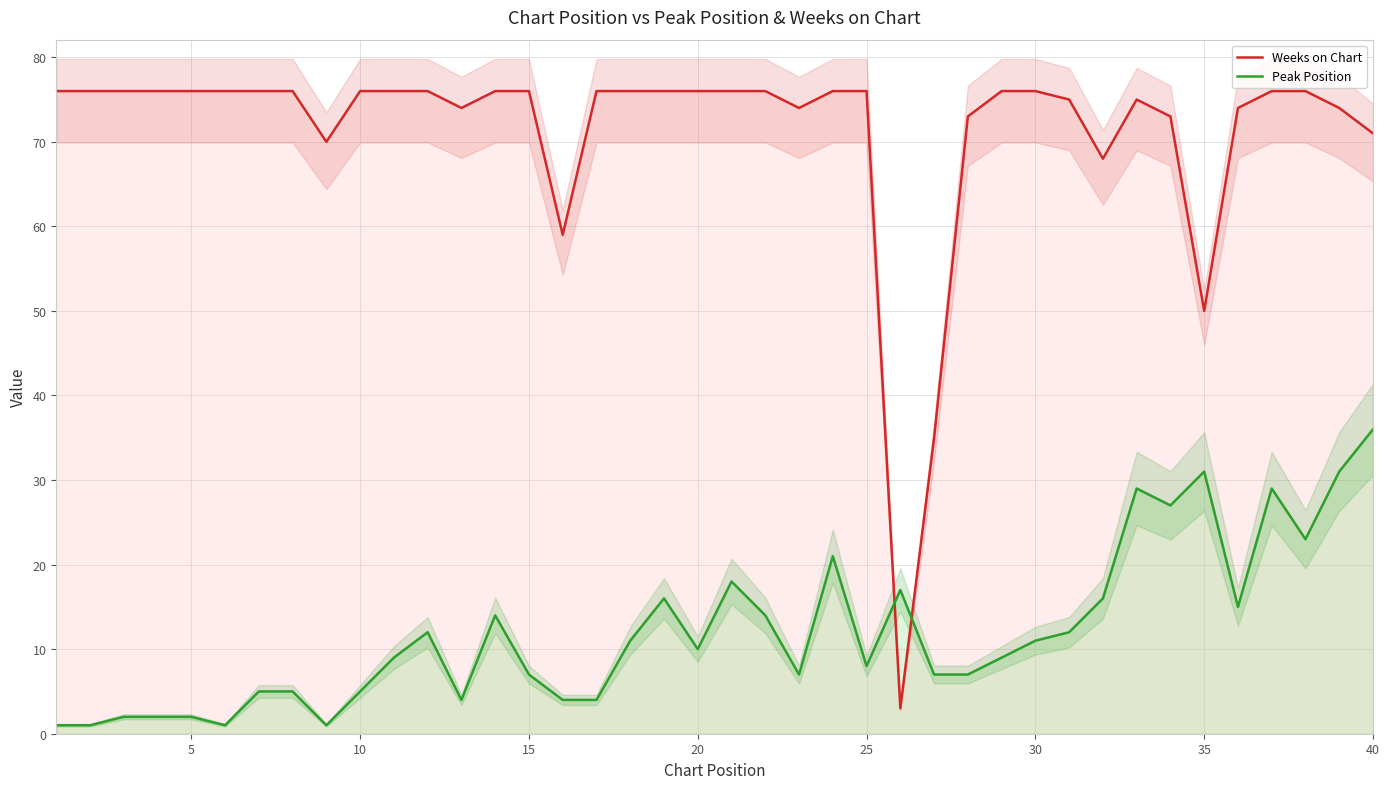

What is the highest value of the Weeks on Chart series?

76